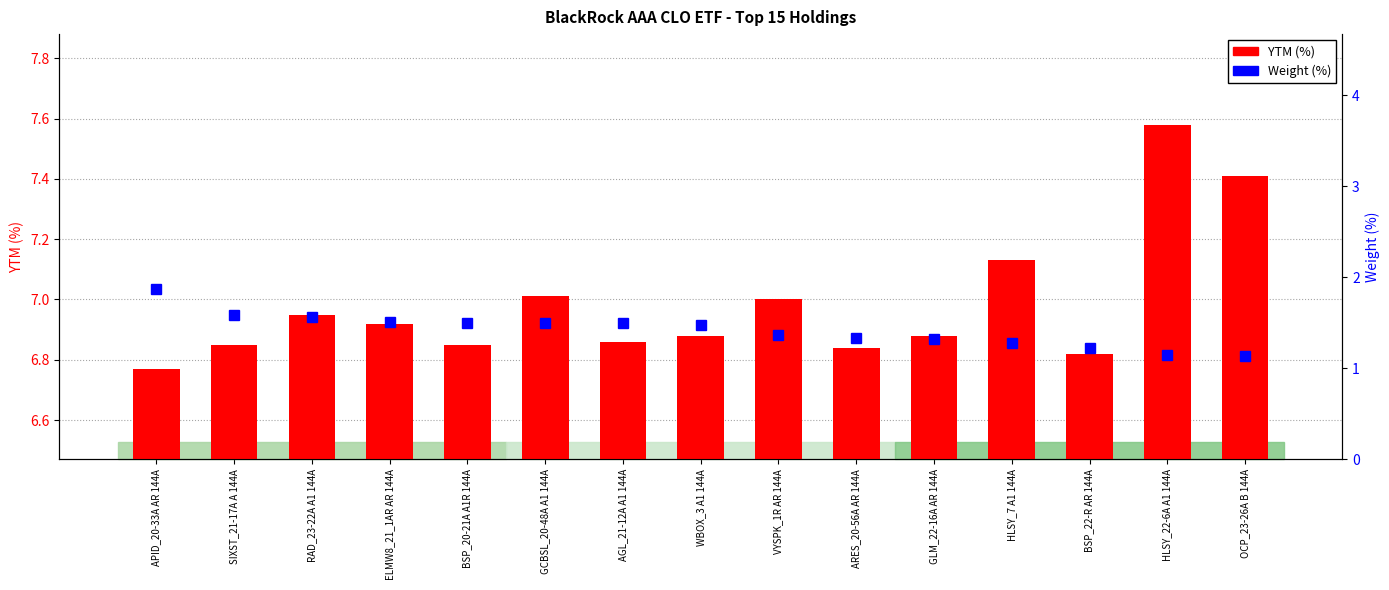

Is it true that YTM (%) equals 1.8 at SIXST_21-17A A 144A?

False